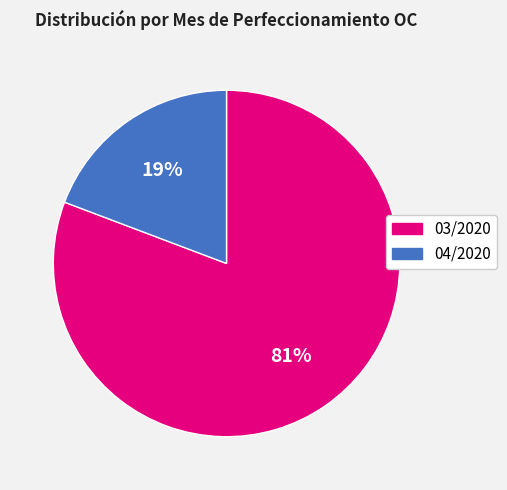

To the nearest percent, what is the average slice percentage?

50%